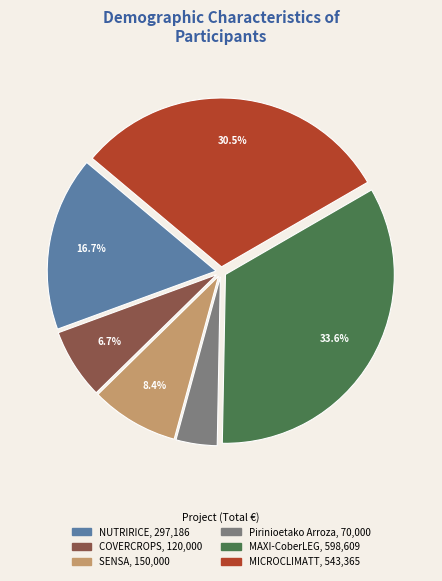

Rank the categories by value from lowest to highest.

Pirinioetako Arroza, COVERCROPS, SENSA, NUTRIRICE, MICROCLIMATT, MAXI-CoberLEG